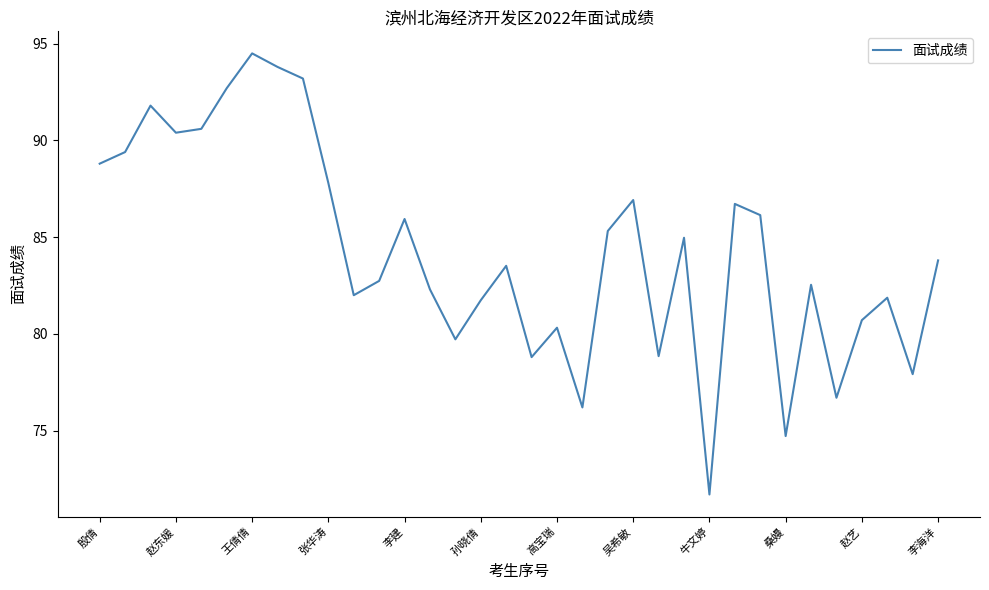

What is the smallest value displayed?

71.7